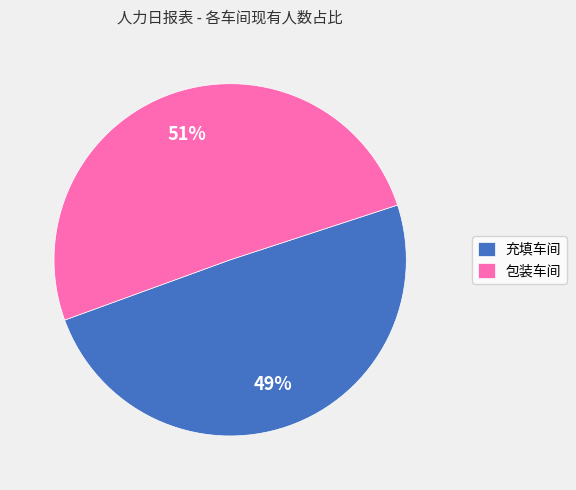

Which category has the smallest portion of the pie?

充填车间